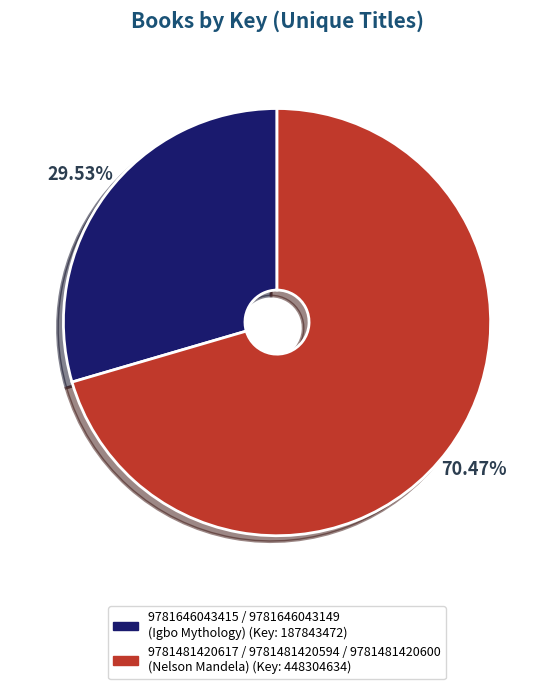

Rank the categories by value from lowest to highest.

9781646043415 / 9781646043149 (Igbo Mythology), 9781481420617 / 9781481420594 / 9781481420600 (Nelson Mandela)